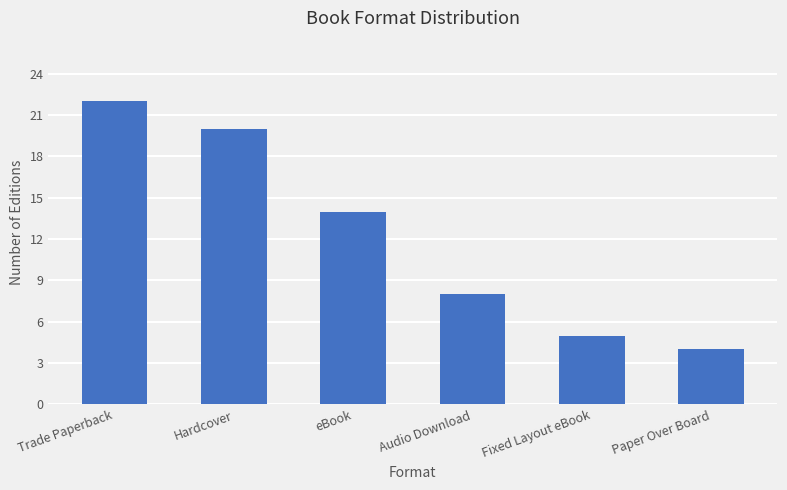

What is the label of the 4th bar from the left?

Audio Download